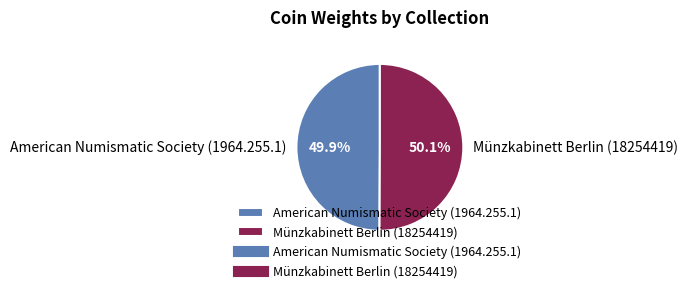

Count the number of slices in the pie.

2